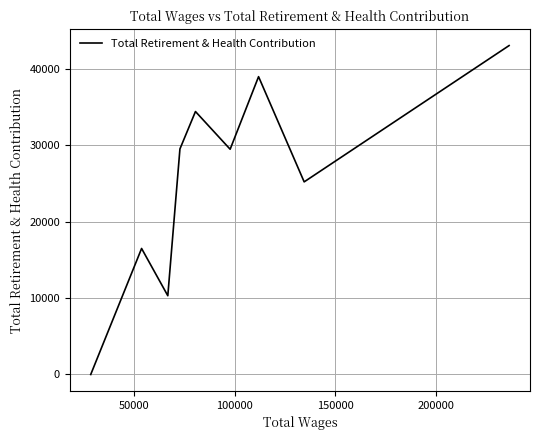

What is the greatest value displayed?

43005